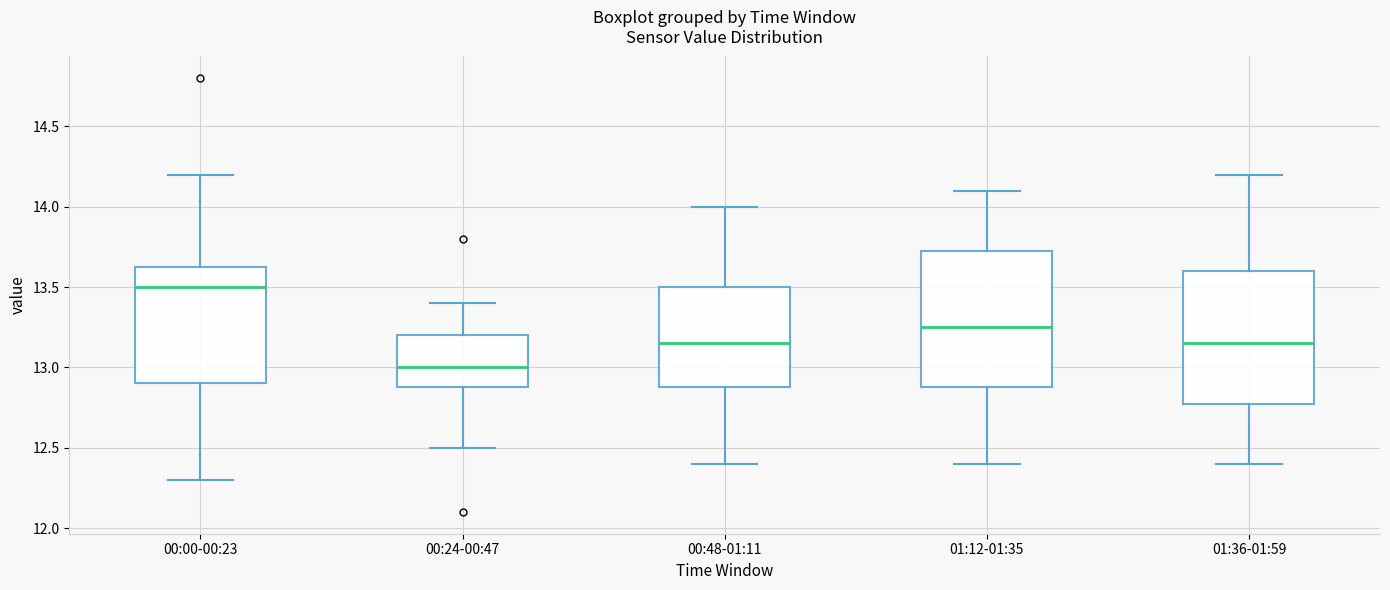

Reading left to right, transcribe this box plot: for each box, give where its median line is, the range the box spans, and where its two whiskers end, as read against the y-axis. The values are not printed on the chart, so give them approximately, as read against the axis.

00:00-00:23: median 13.50, box 12.90 to 13.65, whiskers 12.30 to 14.20
00:24-00:47: median 13.00, box 12.90 to 13.20, whiskers 12.50 to 13.40
00:48-01:11: median 13.15, box 12.90 to 13.50, whiskers 12.40 to 14.00
01:12-01:35: median 13.25, box 12.90 to 13.75, whiskers 12.40 to 14.10
01:36-01:59: median 13.15, box 12.80 to 13.60, whiskers 12.40 to 14.20